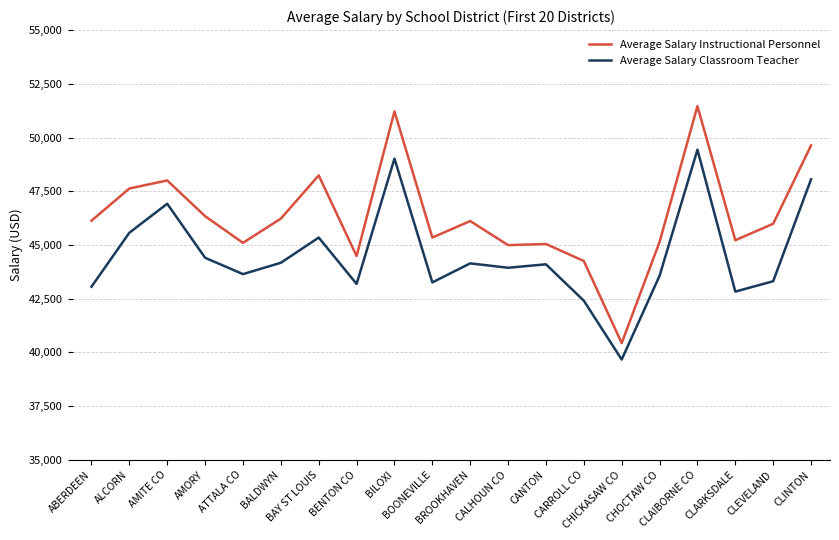

What is the maximum value for Average Salary Instructional Personnel?

51461